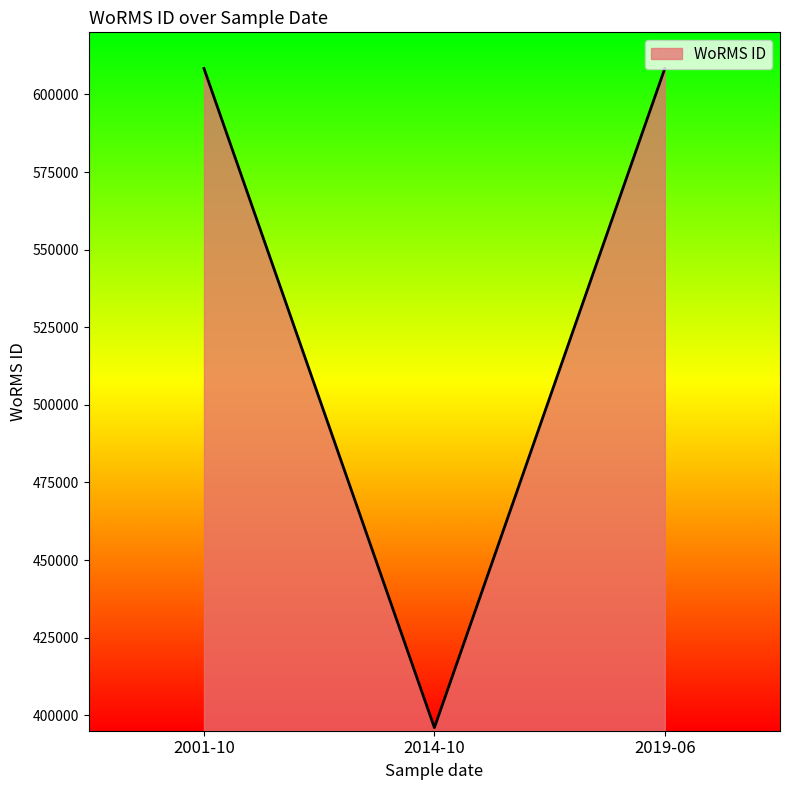

What is the maximum value shown in the chart?

608356